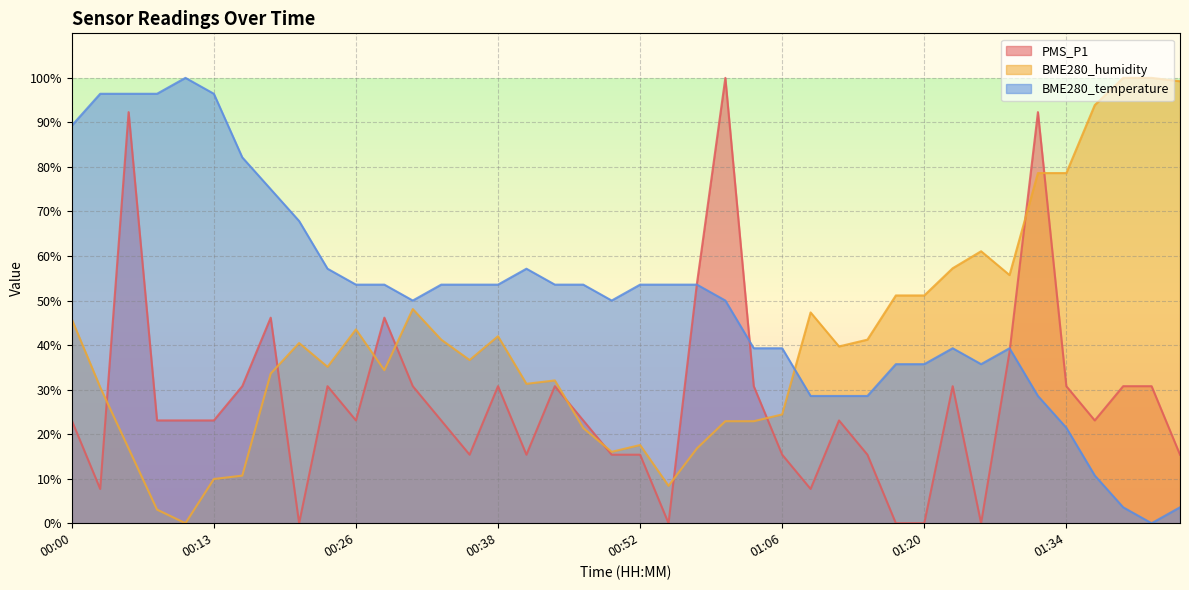

The PMS_P1 series shows 15.4 at 01:06. True or false?

True